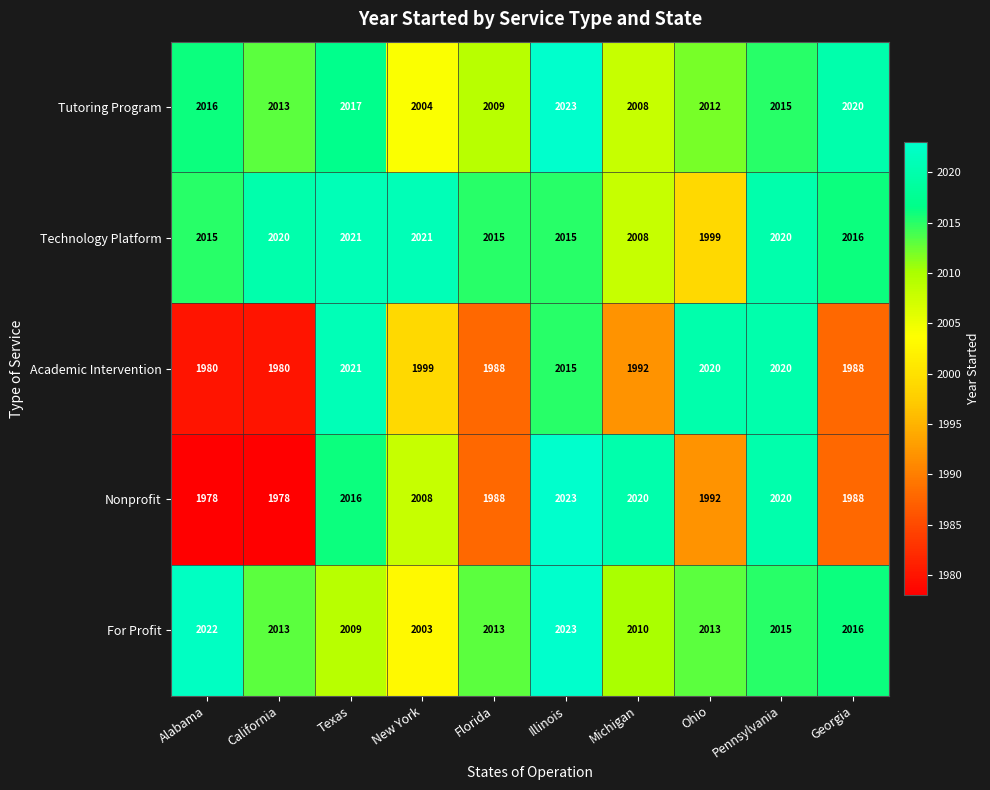

The Academic Intervention series shows 1988 at Florida. True or false?

True